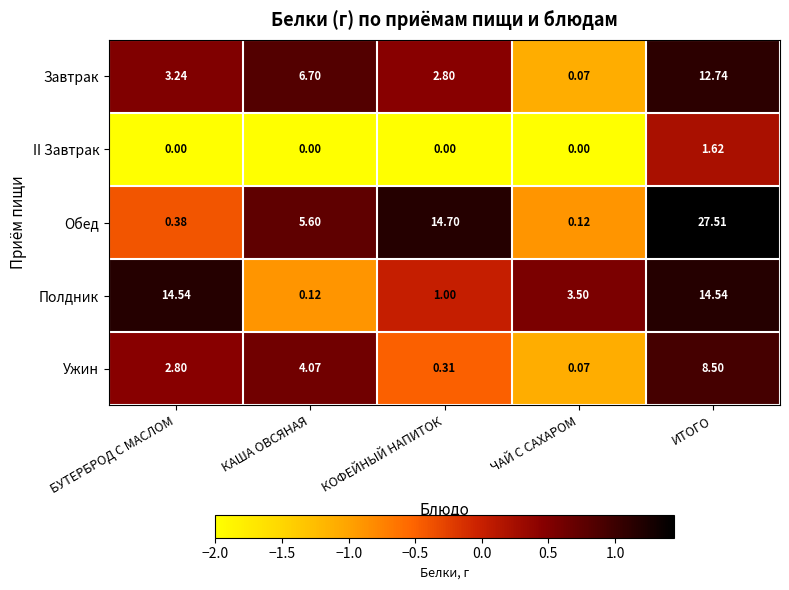

Where does the Ужин series first go above 2?

БУТЕРБРОД С МАСЛОМ